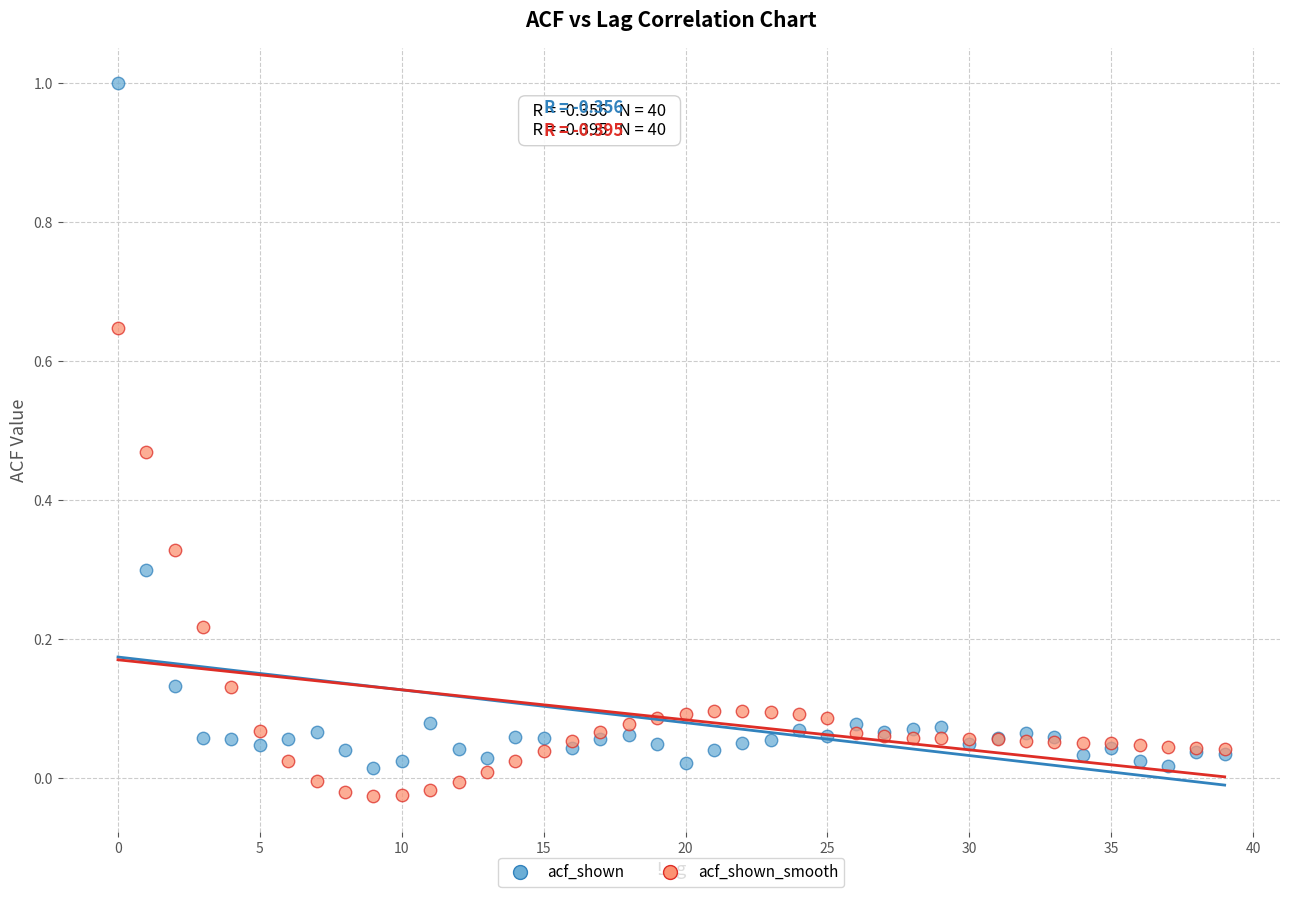

Which series contains the highest Y value?

acf_shown